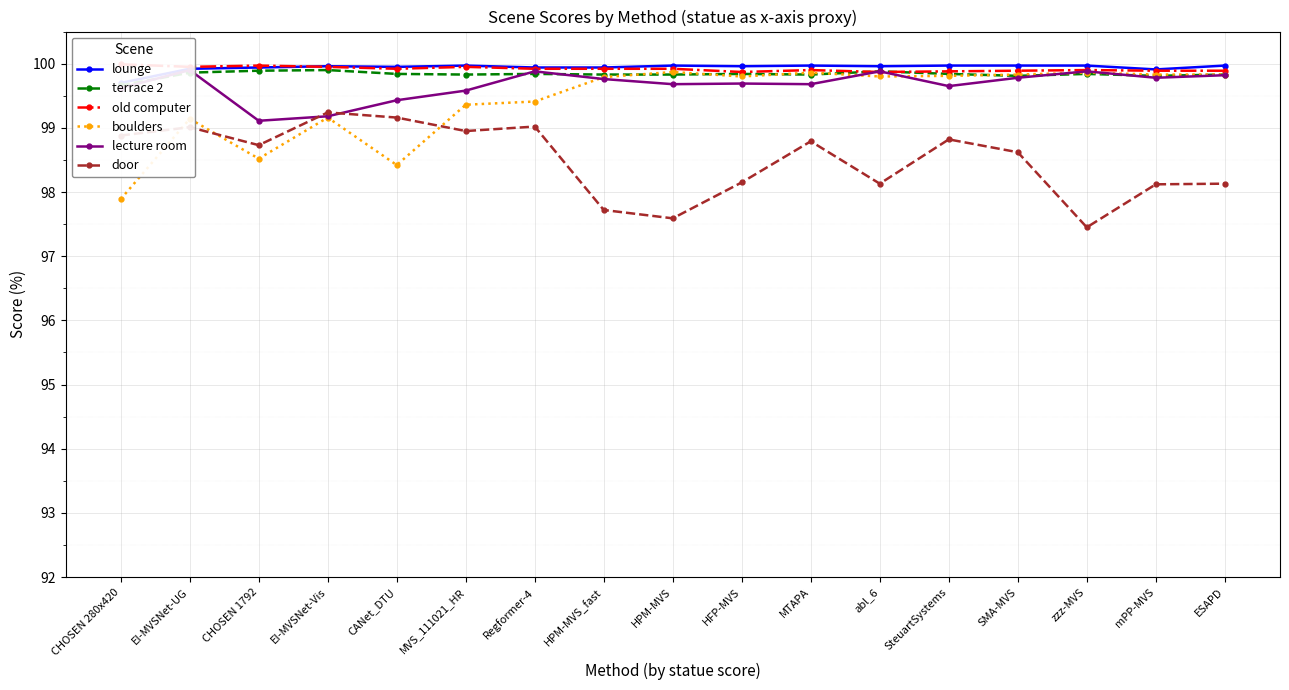

What is the label of the 10th point from the left?

HFP-MVS